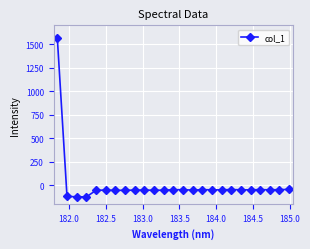

What is the difference between the second highest and minimum values?

79.2